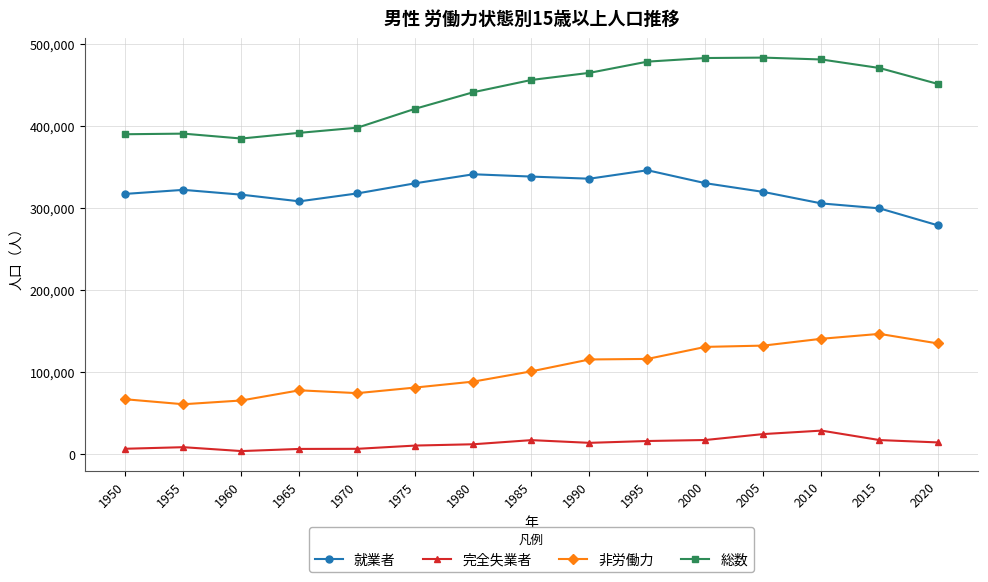

Which series has the largest total across all categories?

総数